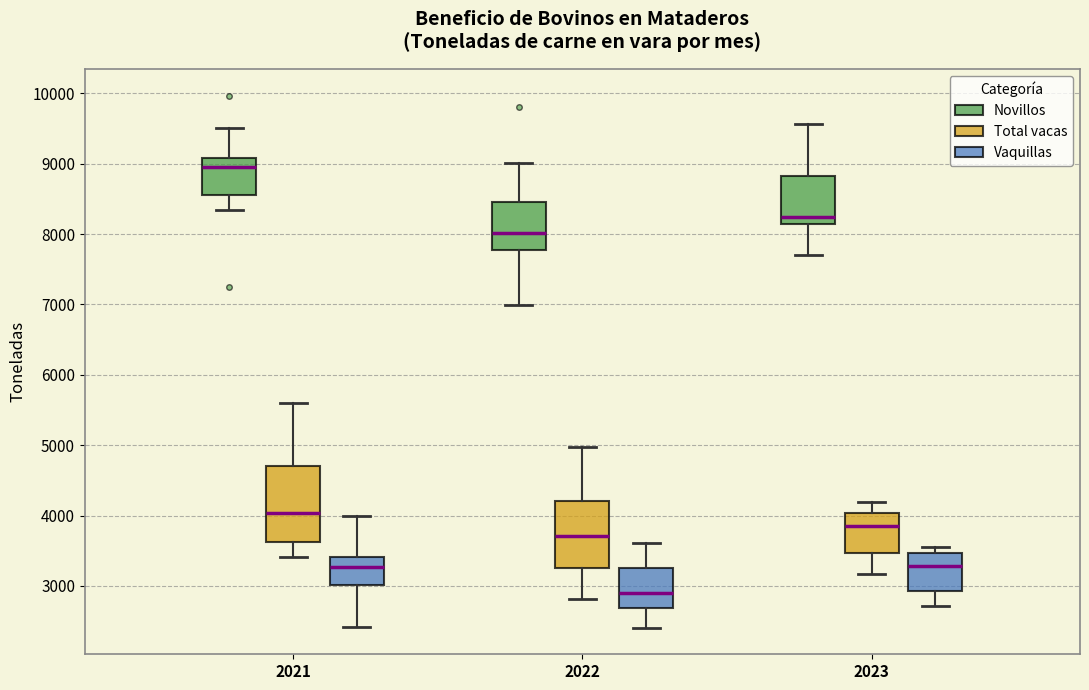

Comparing the boxes themselves (not the whiskers), which one is the tallest?

2021 (Total vacas)